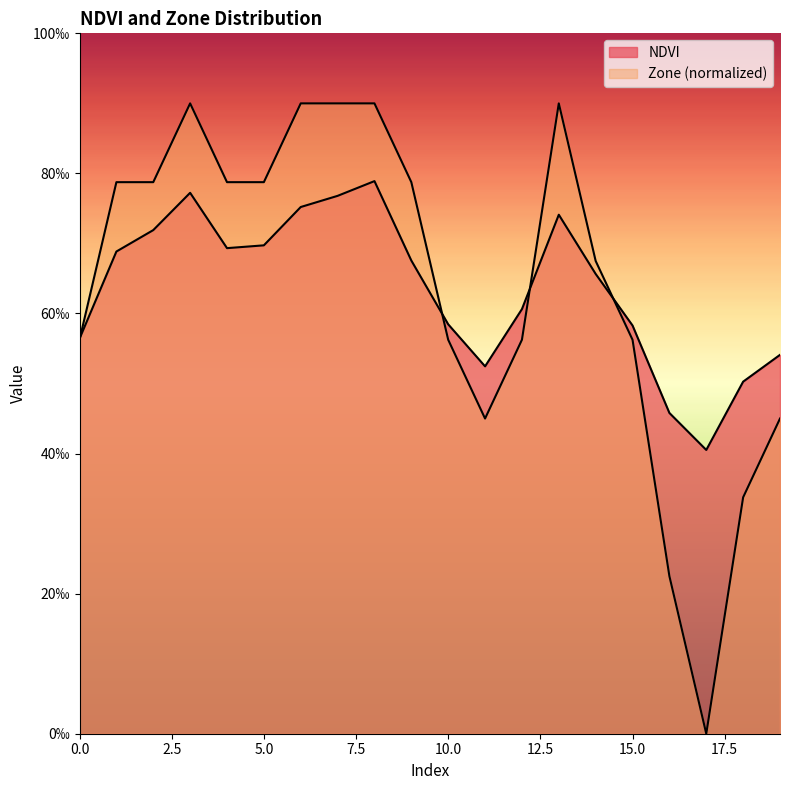

Is it true that Zone_norm equals 0.1 at 12?

False